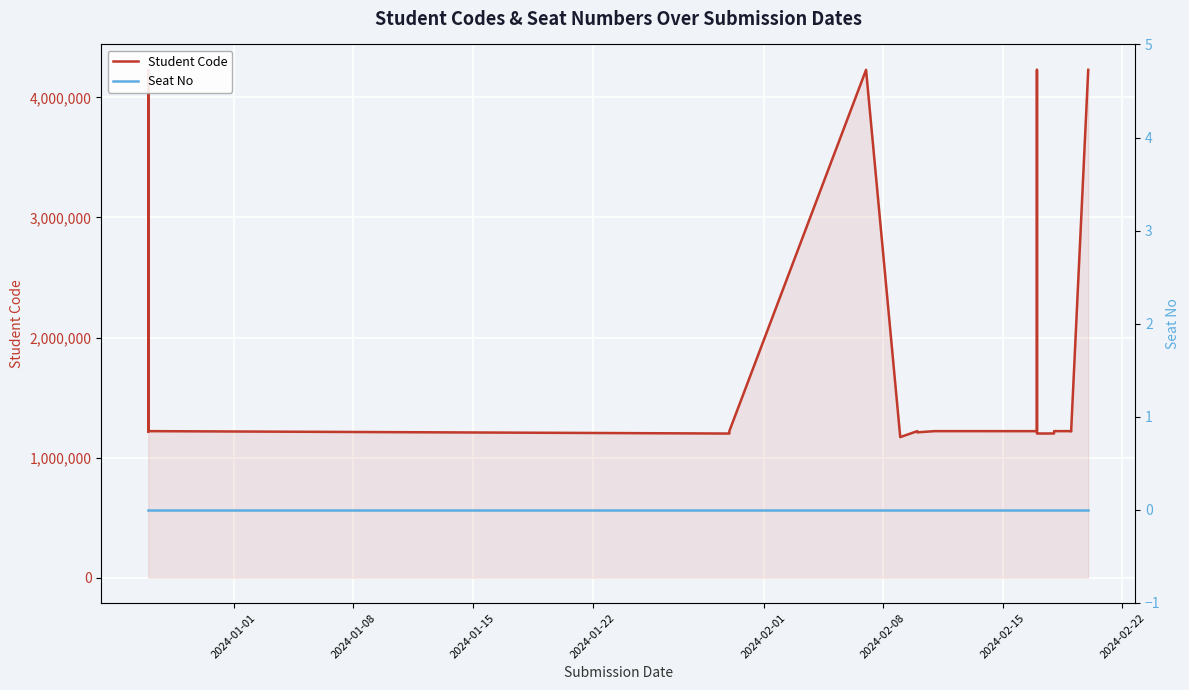

True or false: Seat No and Student Code cross at least once.

False